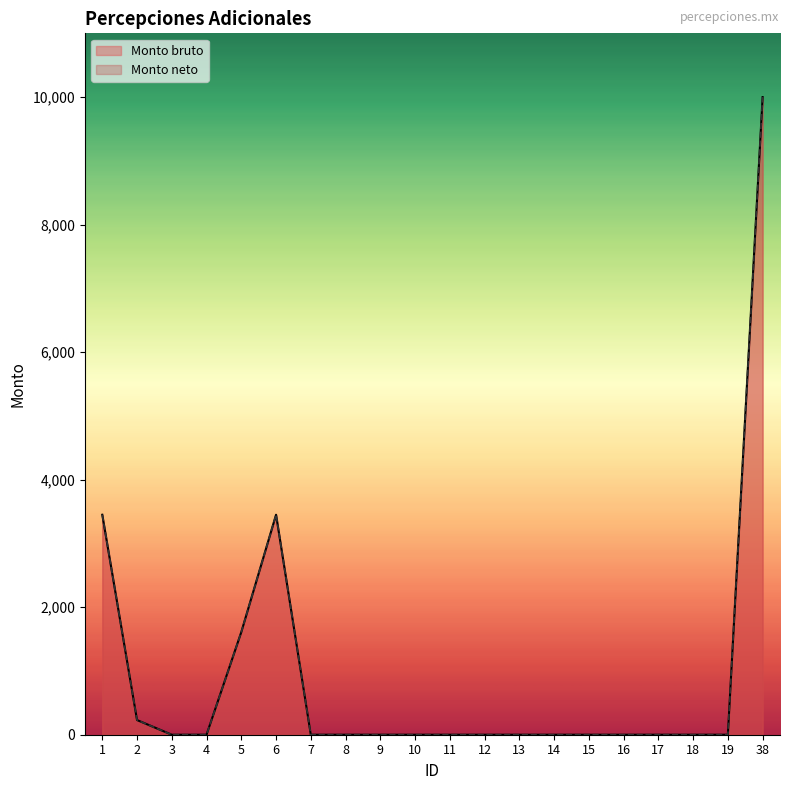

Reading left to right, transcribe all the data shown in this chart.

Monto bruto: 1=3450	2=230	3=0	4=0	5=1610	6=3450	7=0	8=0	9=0	10=0	11=0	12=0	13=0	14=0	15=0	16=0	17=0	18=0	19=0	38=10000
Monto neto: 1=3450	2=230	3=0	4=0	5=1610	6=3450	7=0	8=0	9=0	10=0	11=0	12=0	13=0	14=0	15=0	16=0	17=0	18=0	19=0	38=10000